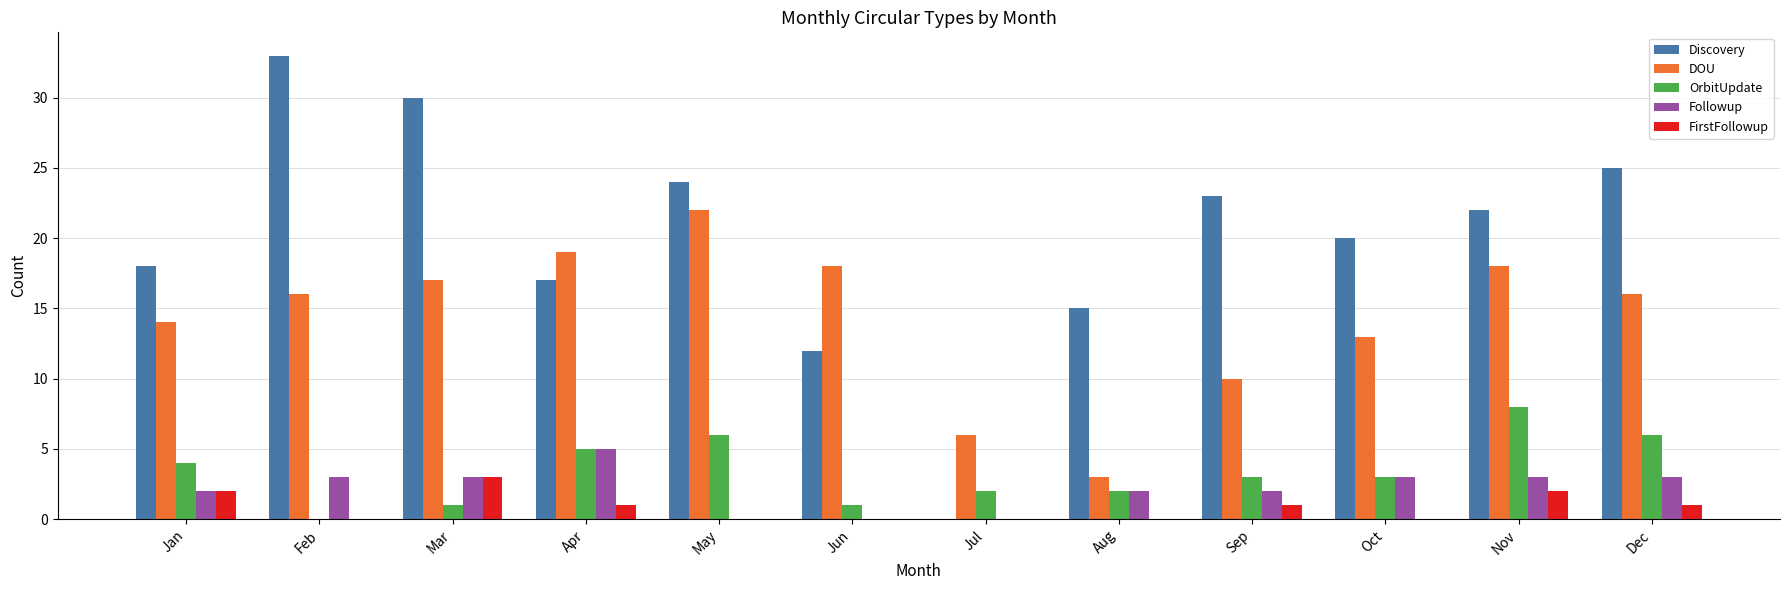

How many data points does each series have?

12